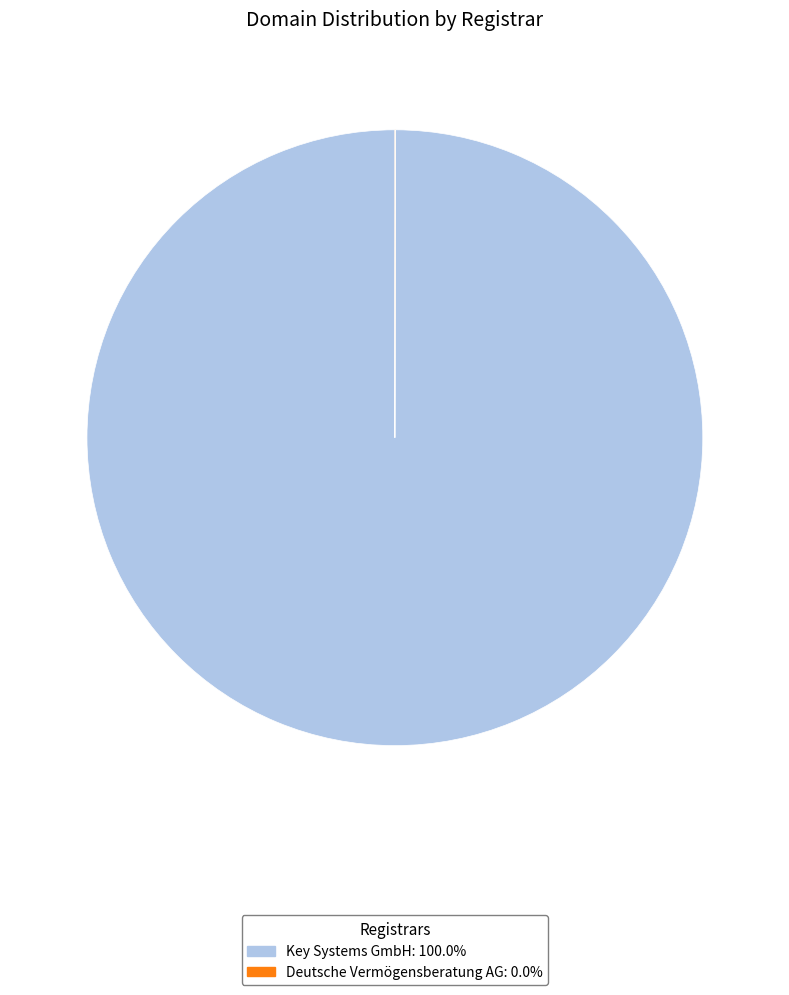

What is the largest slice in the pie chart?

Key Systems GmbH